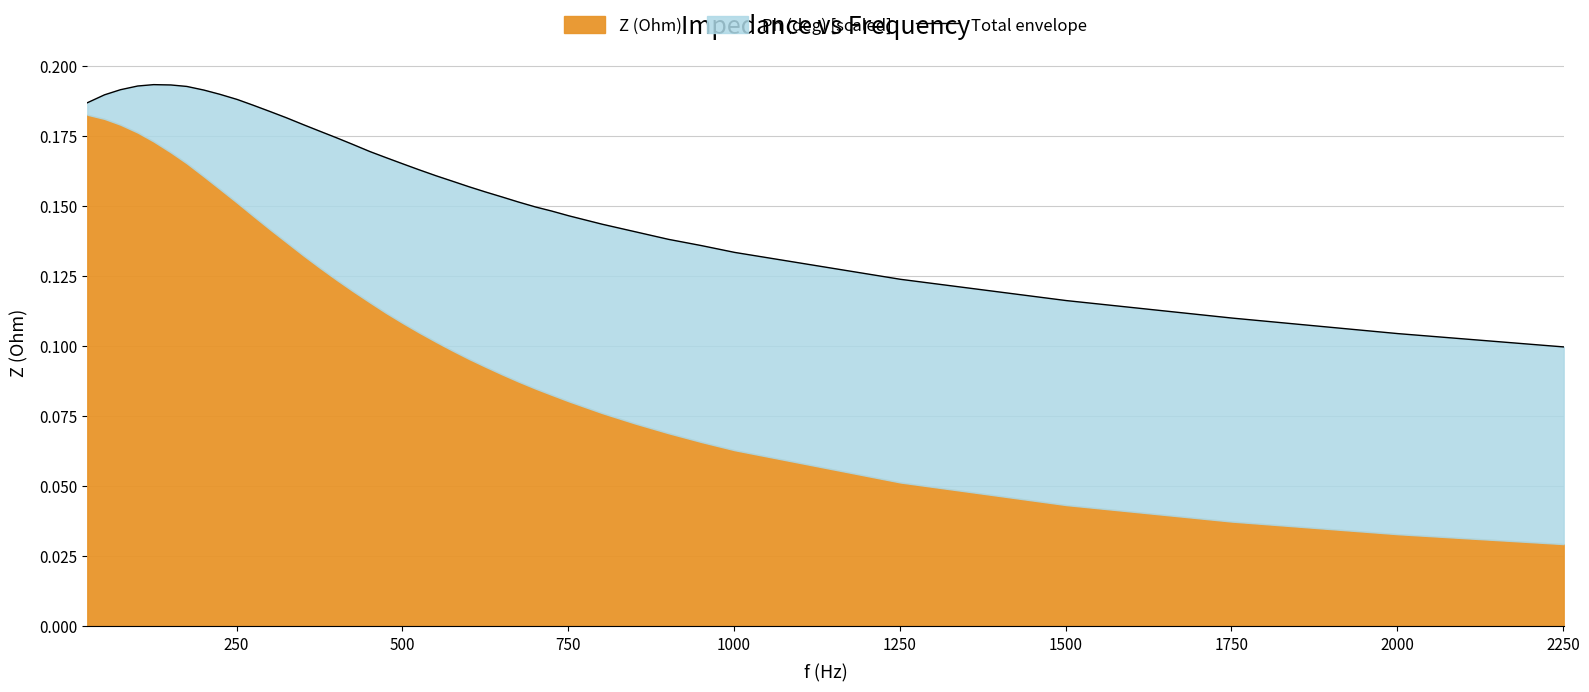

What is the difference between the maximum and second lowest values?

0.1